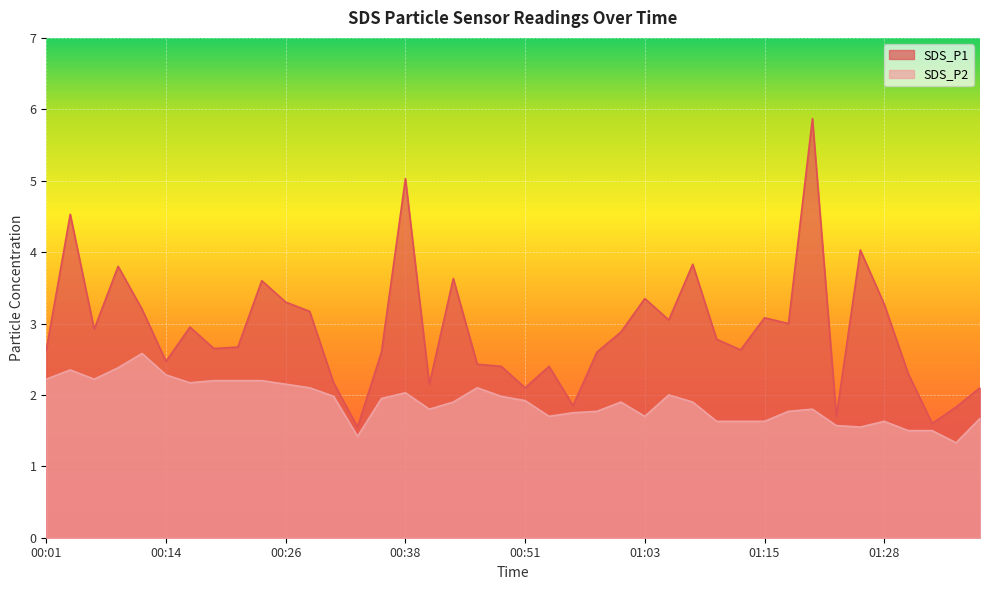

What is the average value of the SDS_P1 series?

2.9